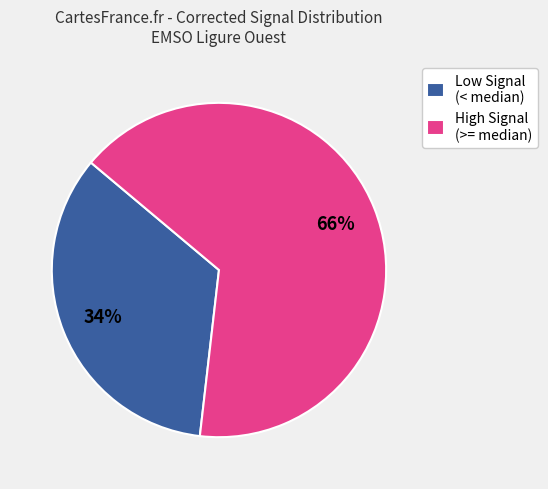

Which slice is the largest?

High Signal (>= median)